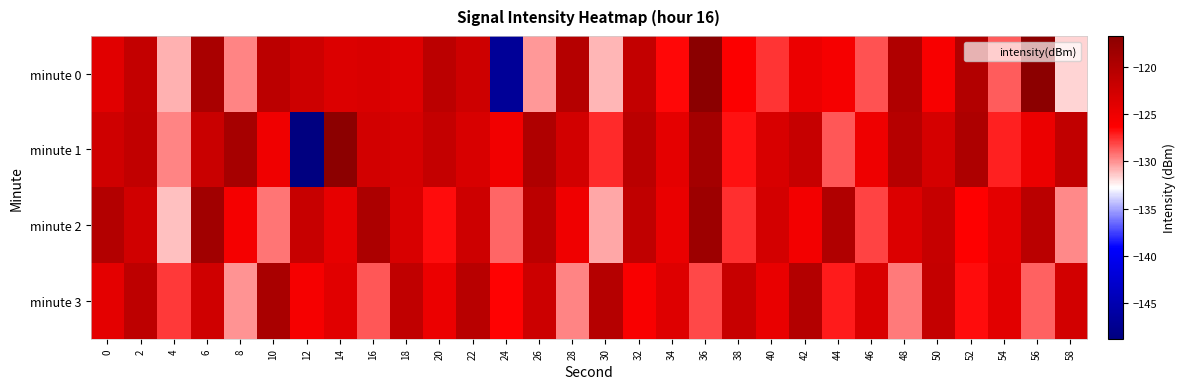

What is the spread (max minus min) of values at 20?

5.9